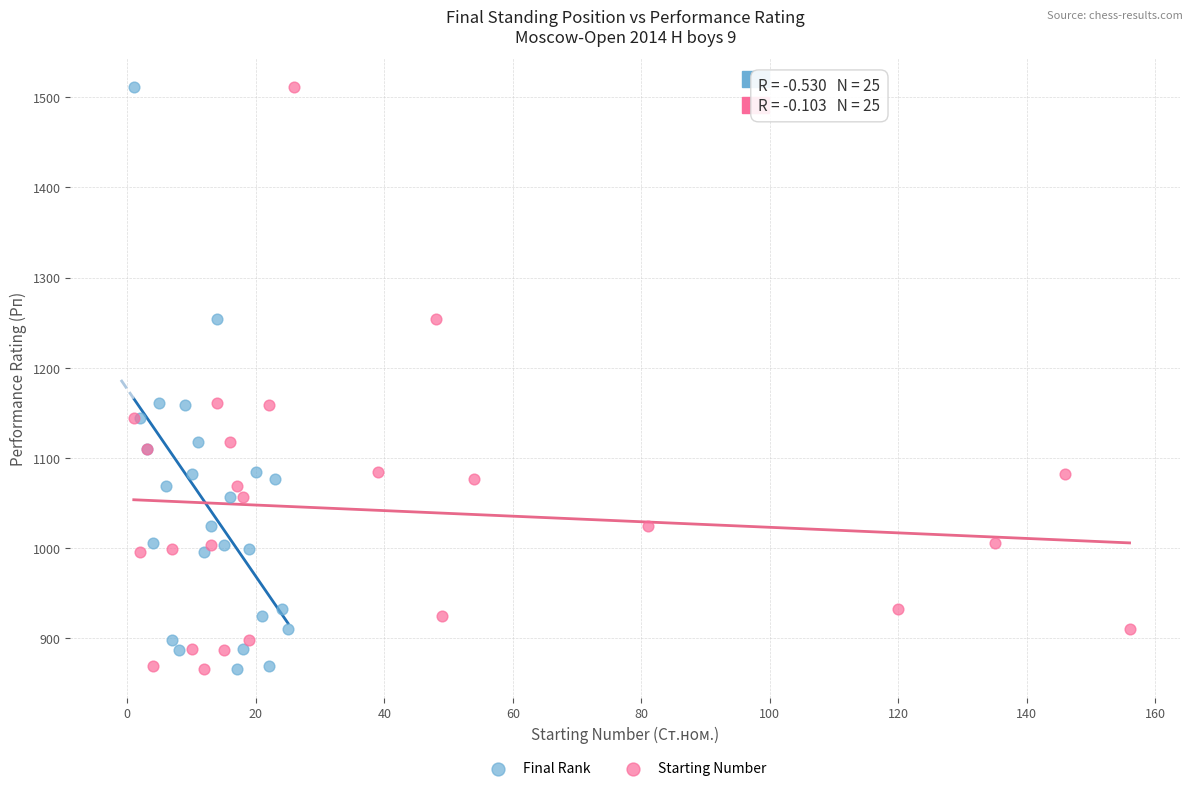

What are all the series names shown in the legend?

Final Rank, Starting Number